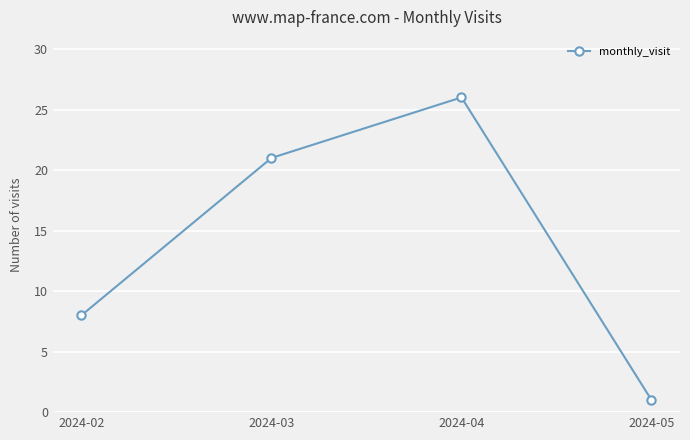

Where is the data nearest to the value 13?

2024-02